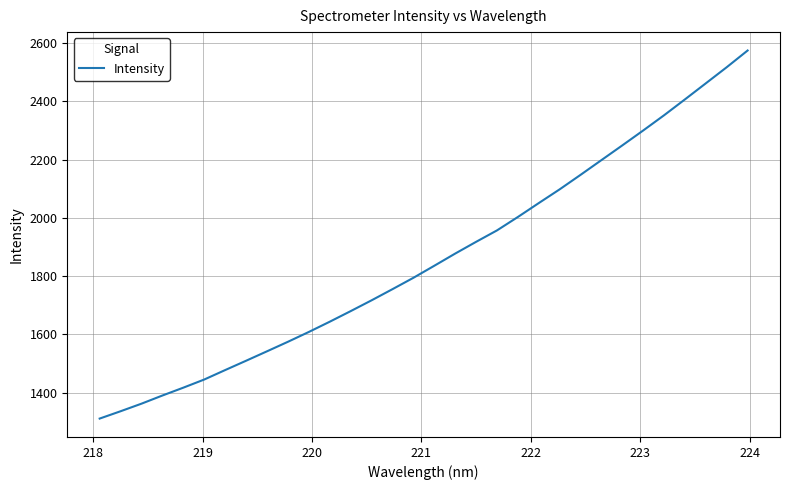

What is the smallest value displayed?

1311.4